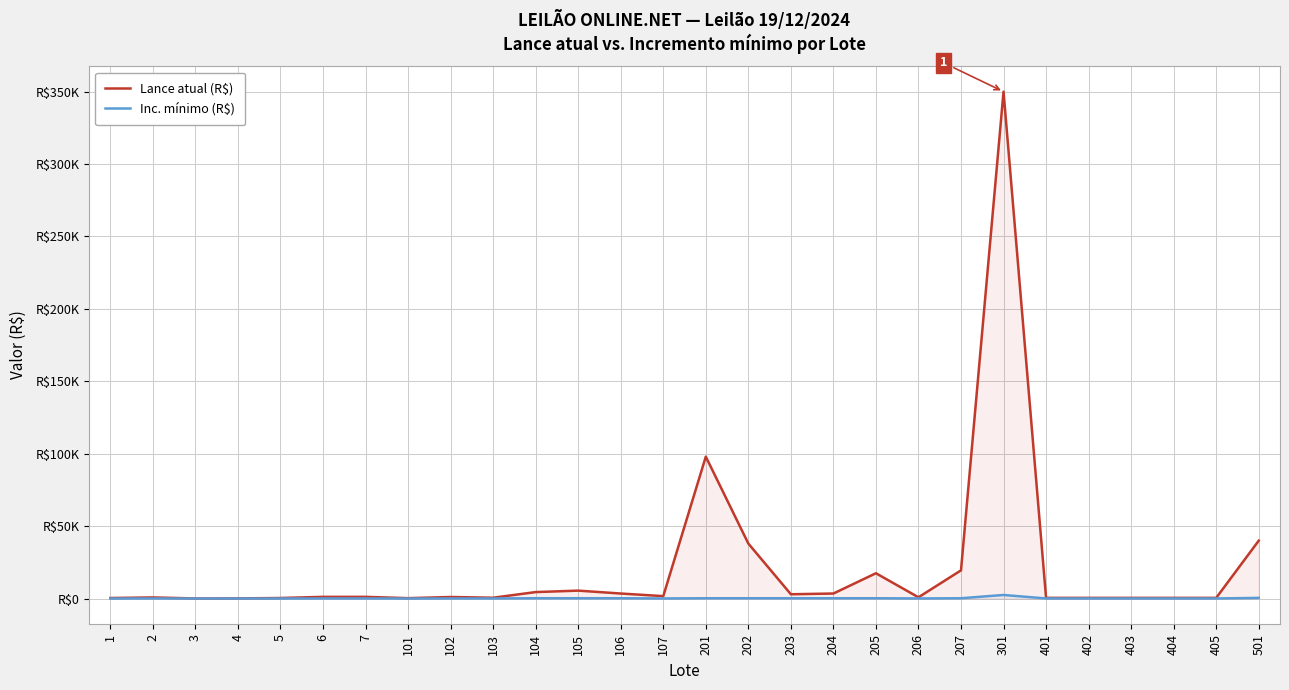

What are all the series names shown in the legend?

Lance atual (R$), Inc. mínimo (R$)